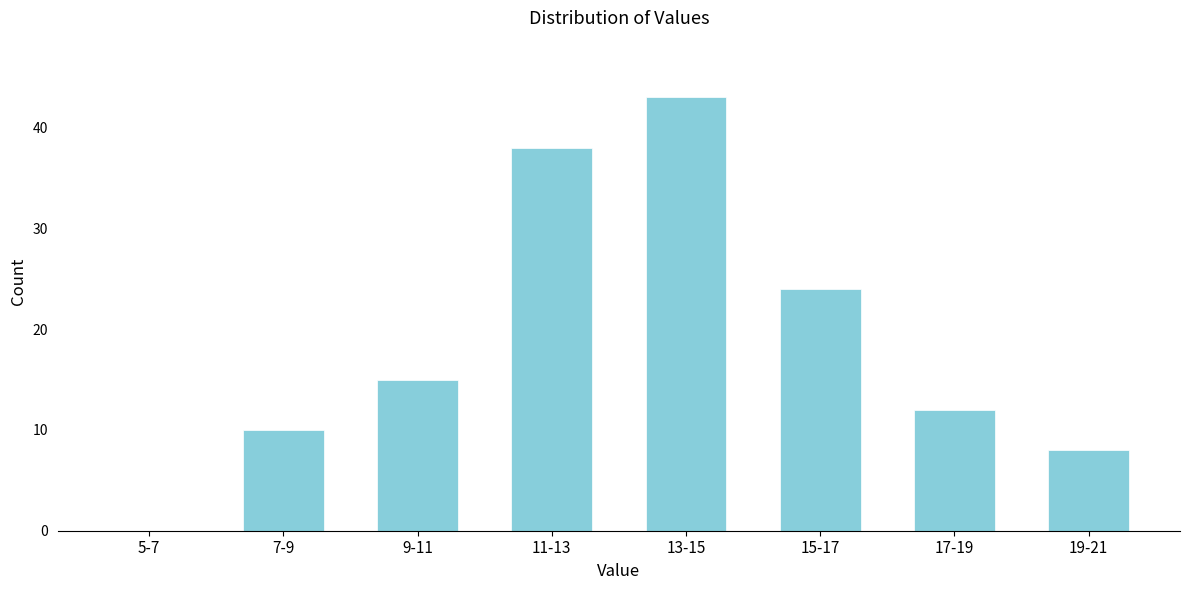

Reading right to left, what are all the values shown in this chart?

19-21=8	17-19=12	15-17=24	13-15=43	11-13=38	9-11=15	7-9=10	5-7=0